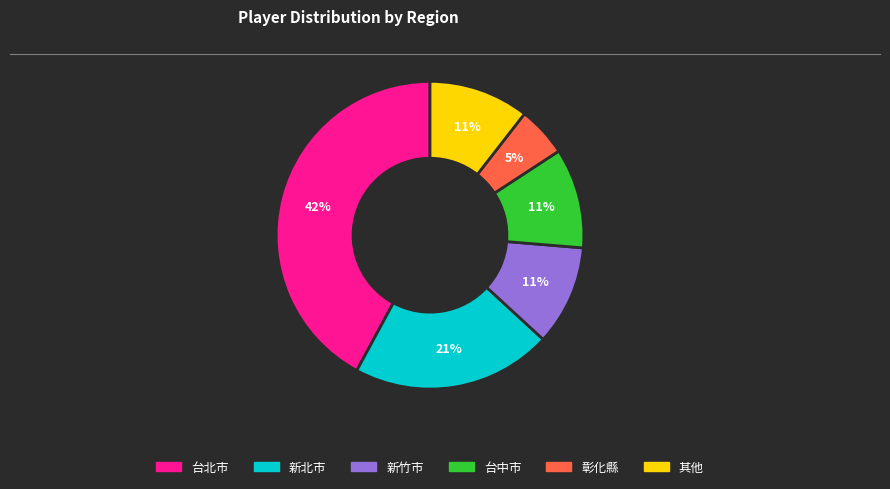

To the nearest percent, what is the average slice percentage?

17%